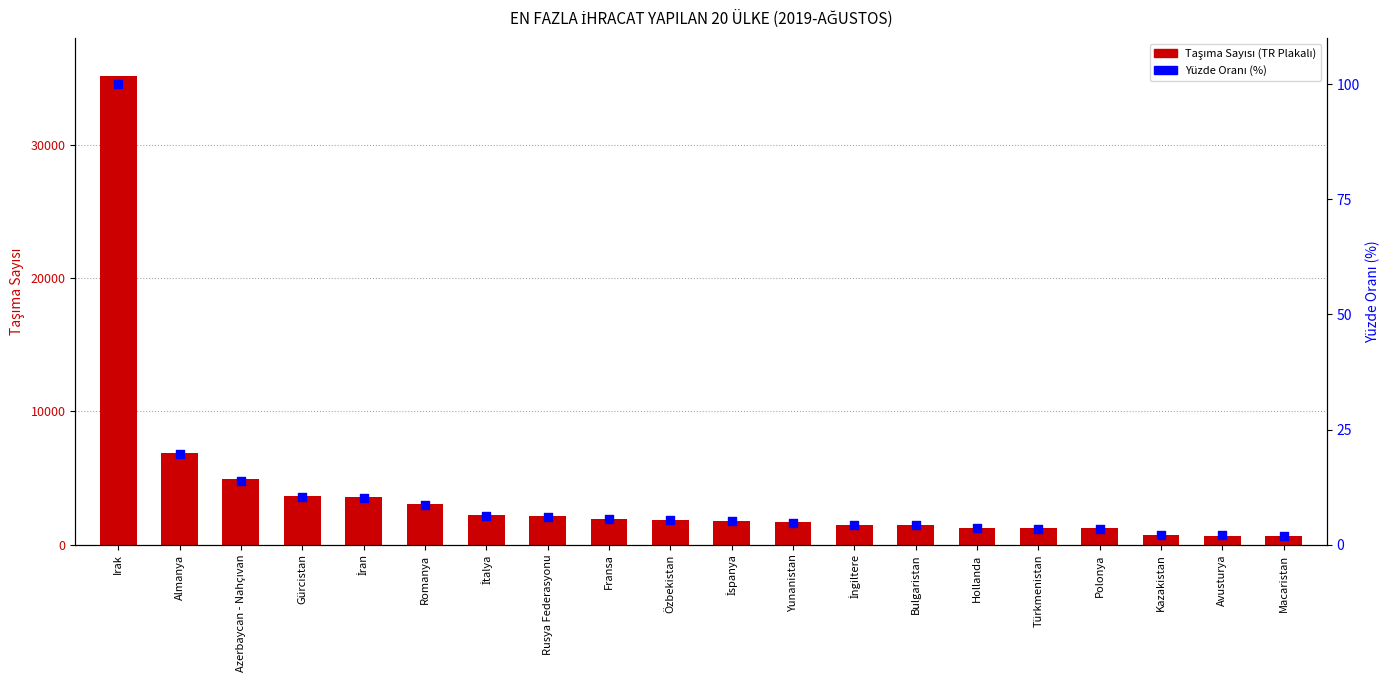

Which series reaches the minimum Y coordinate?

Yüzde Oranı (%)